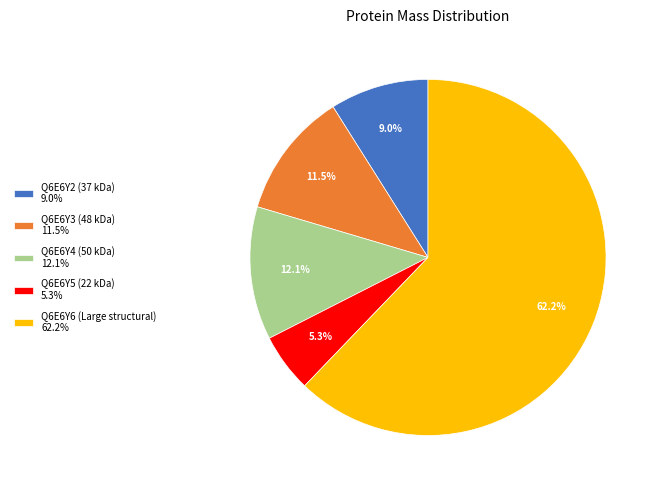

True or false: Q6E6Y3 (48 kDa) accounts for 20% of the total.

False